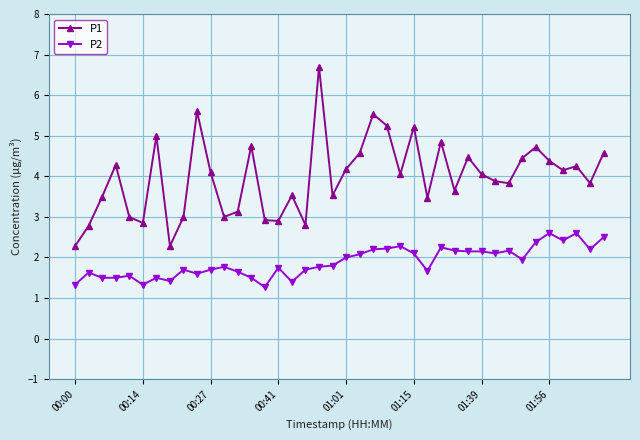

Which series has the widest spread of values?

P1